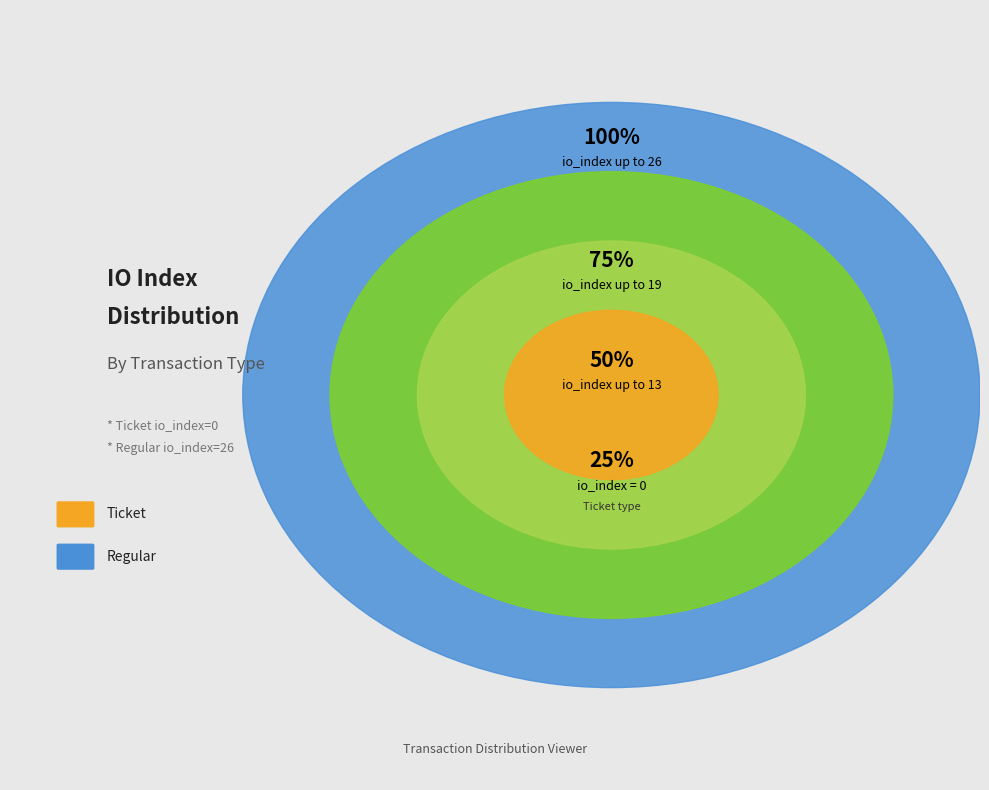

Which category has the biggest portion of the pie?

Regular (io_index=26)